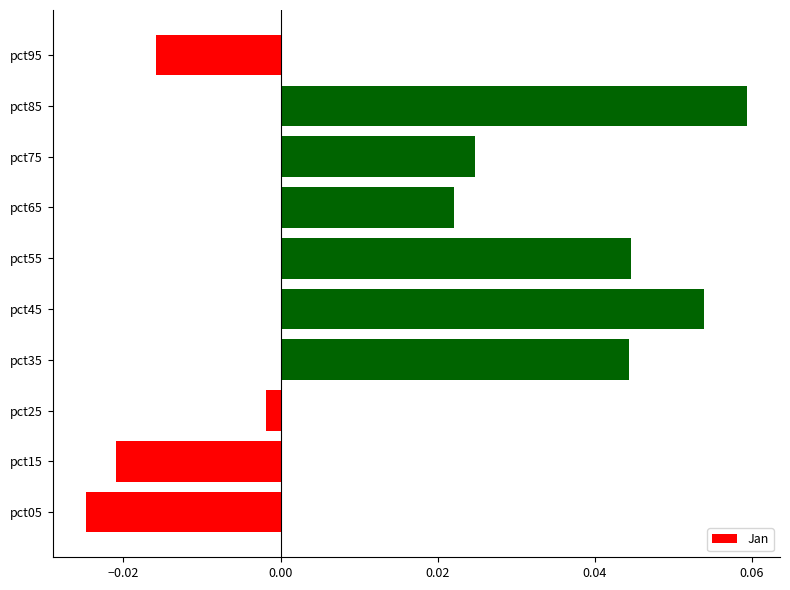

What is the sum of all values?

0.2